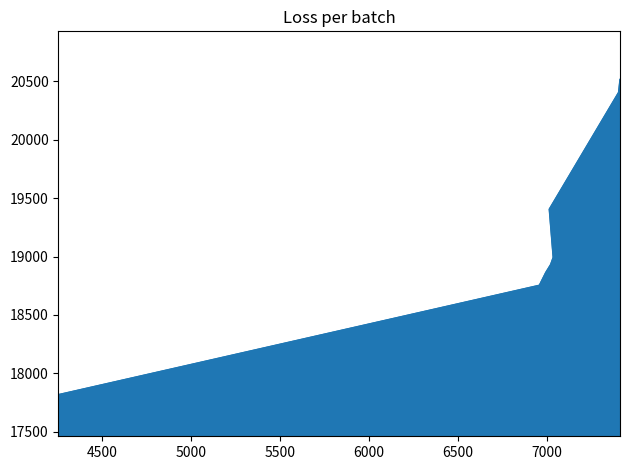

What is the maximum value shown in the chart?

20516